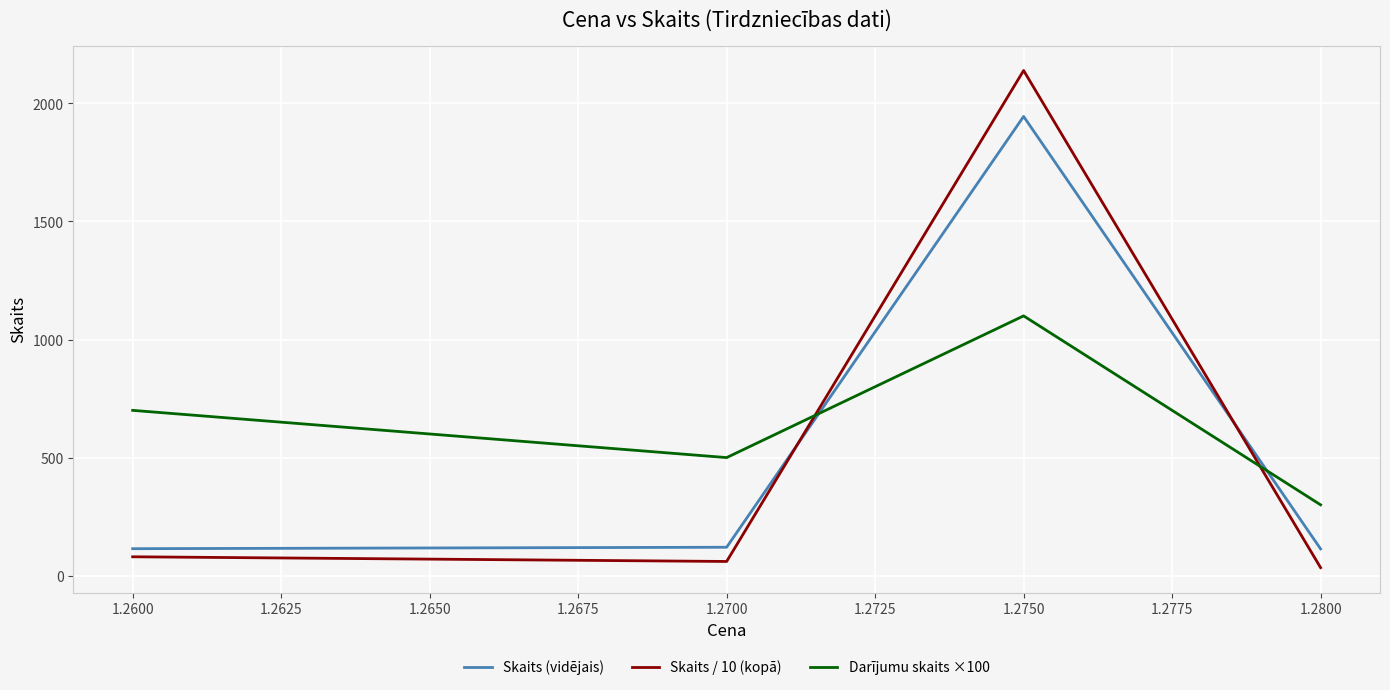

The value of Darījumu skaits ×100 at 1.2600 is 362.3. True or false?

False